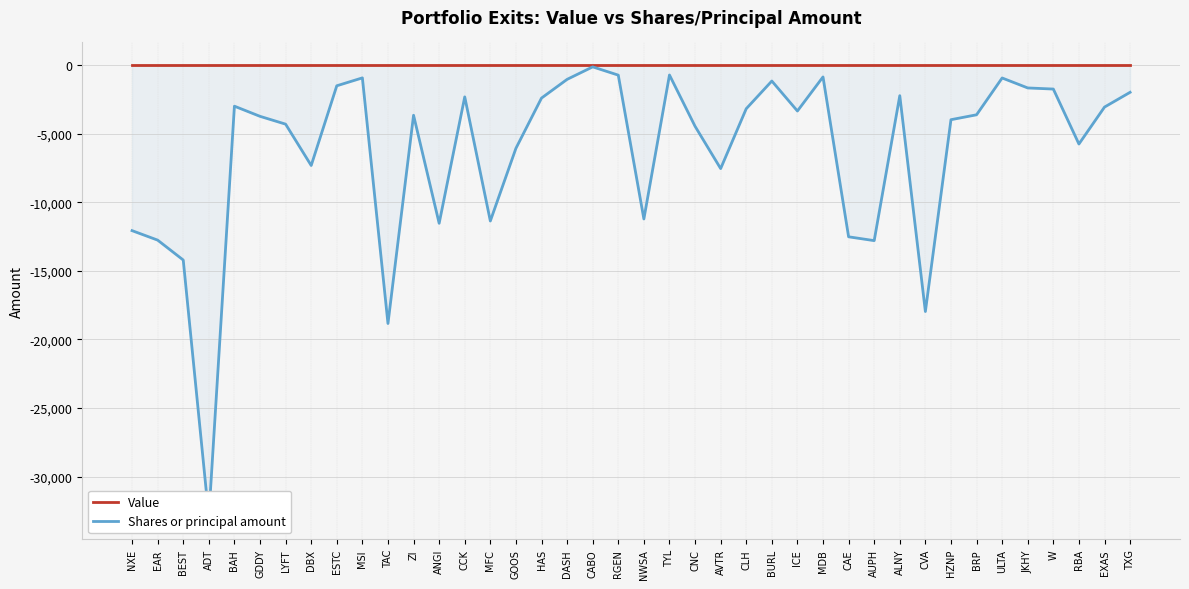

True or false: Shares or principal amount and Value intersect in this chart.

False